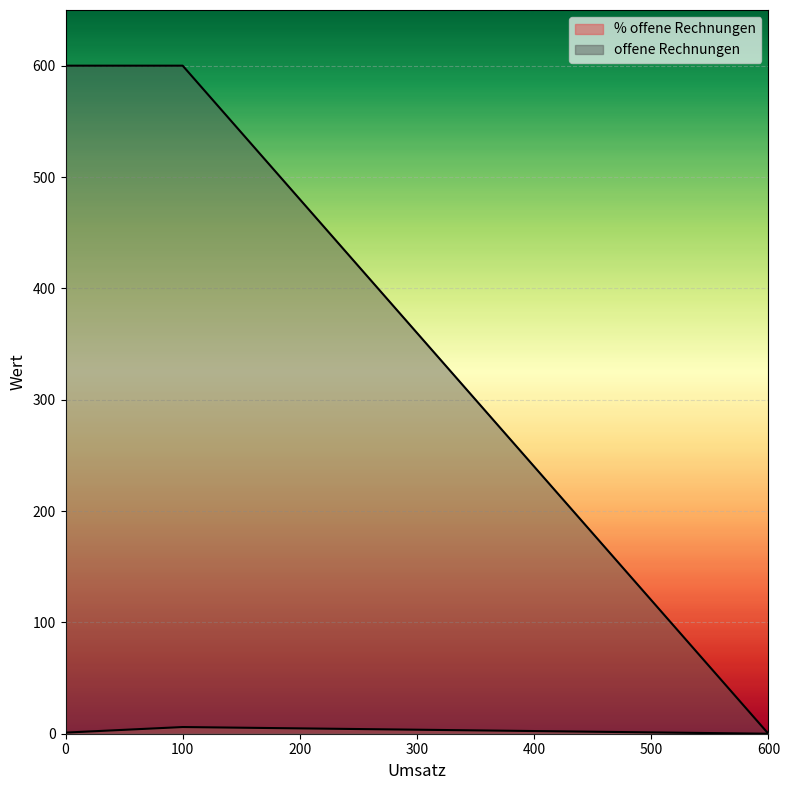

True or false: offene Rechnungen and % offene Rechnungen cross at least once.

False